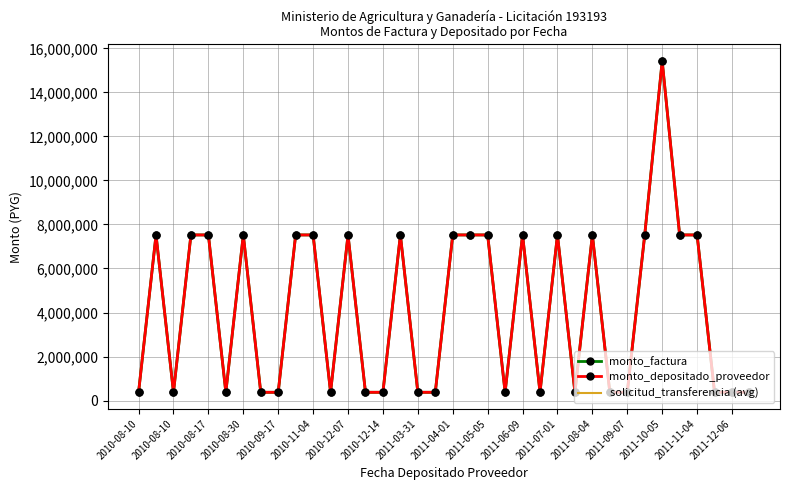

What is the difference between the second highest and second lowest values in the solicitud_transferencia (avg) series?

7147620